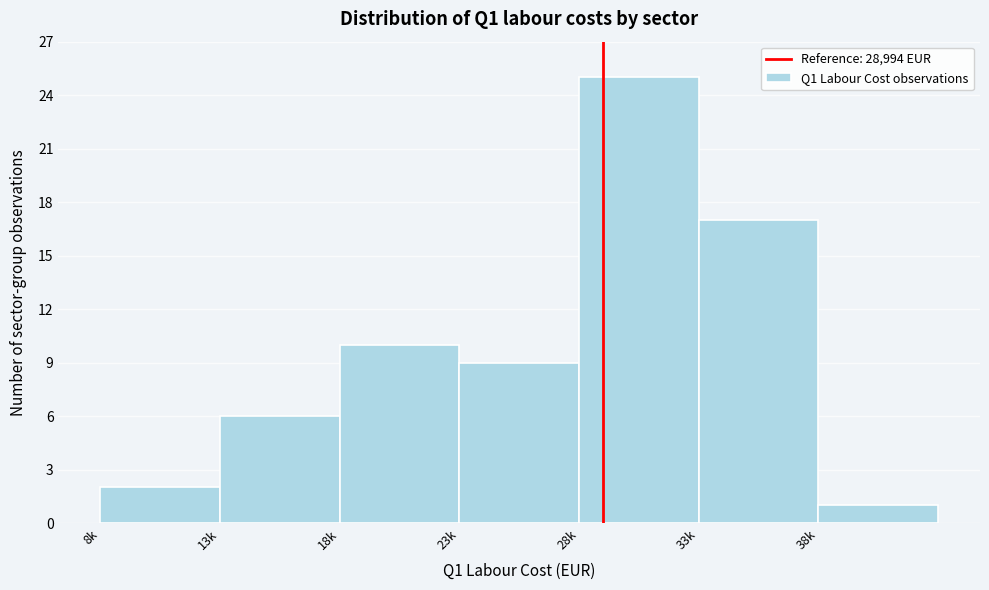

Reading right to left, what are all the values shown in this chart?

38k=1	33k=17	28k=25	23k=9	18k=10	13k=6	8k=2